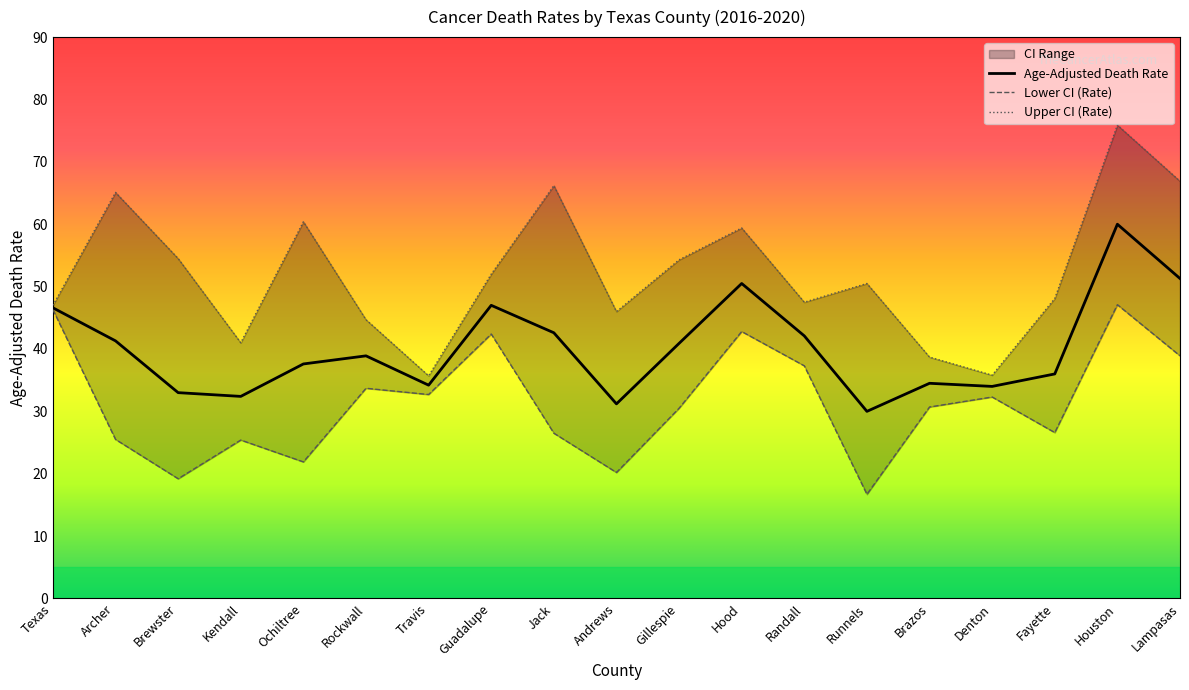

Rank the categories by Age-Adjusted Death Rate value from lowest to highest.

Runnels, Andrews, Kendall, Brewster, Denton, Travis, Brazos, Fayette, Ochiltree, Rockwall, Gillespie, Archer, Randall, Jack, Texas, Guadalupe, Hood, Lampasas, Houston